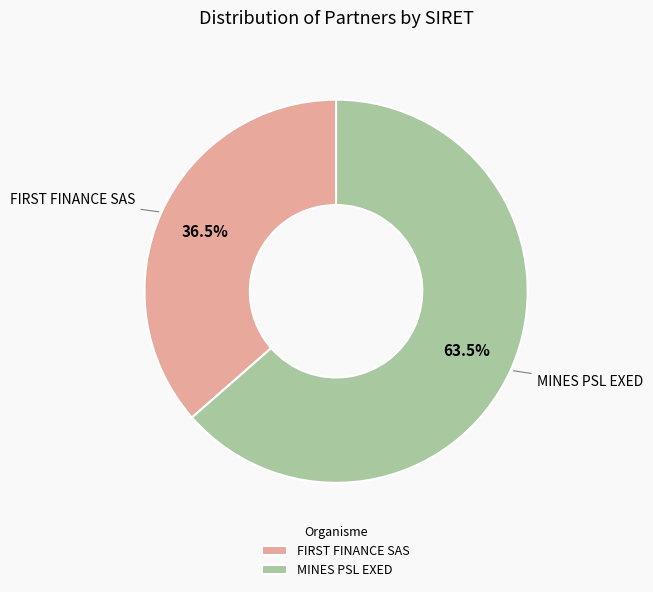

To the nearest percent, what is the difference between the largest and smallest slice percentages?

27%